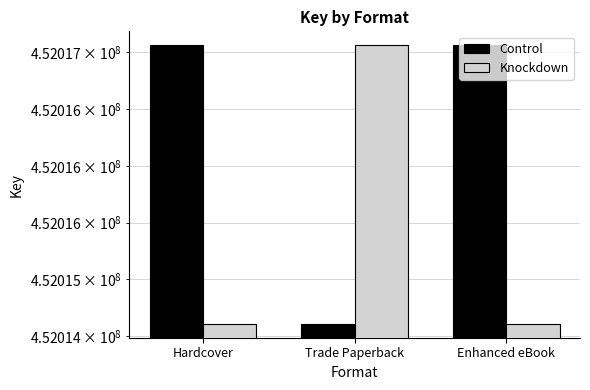

How many data points in Control are less than 452017063?

1